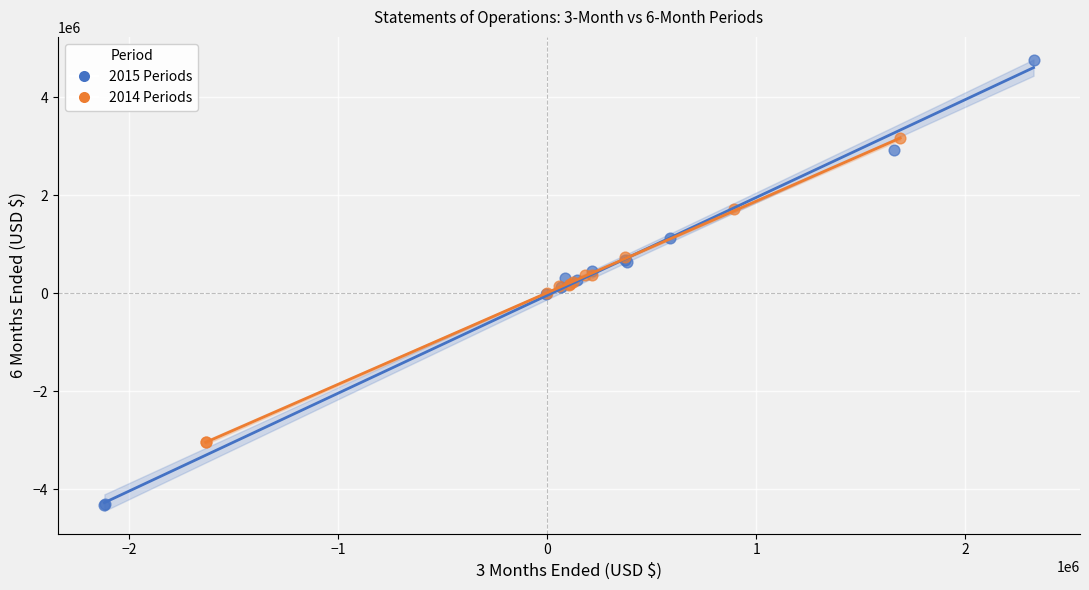

Which series has the largest Y range (max minus min)?

2015 Periods